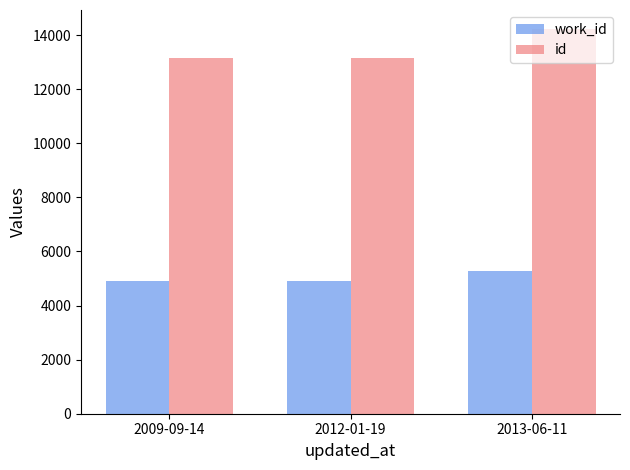

What is the label of the 1st bar from the left?

2009-09-14